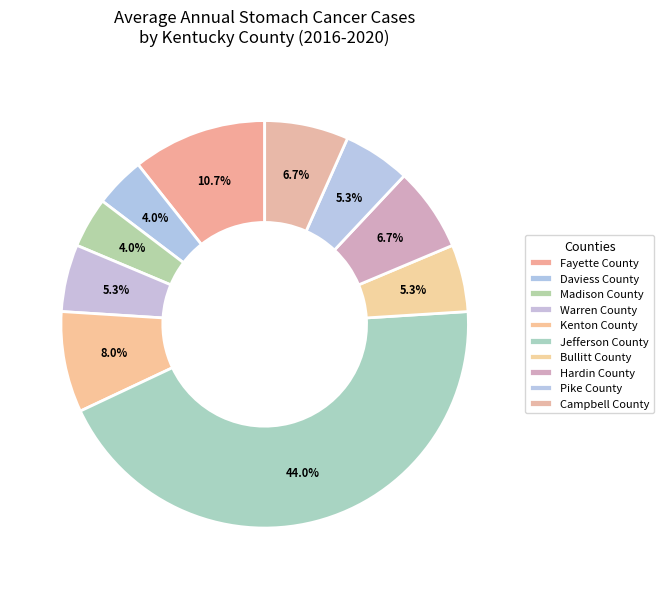

What is the ratio of the value at Hardin County to the value at Daviess County?

1.7